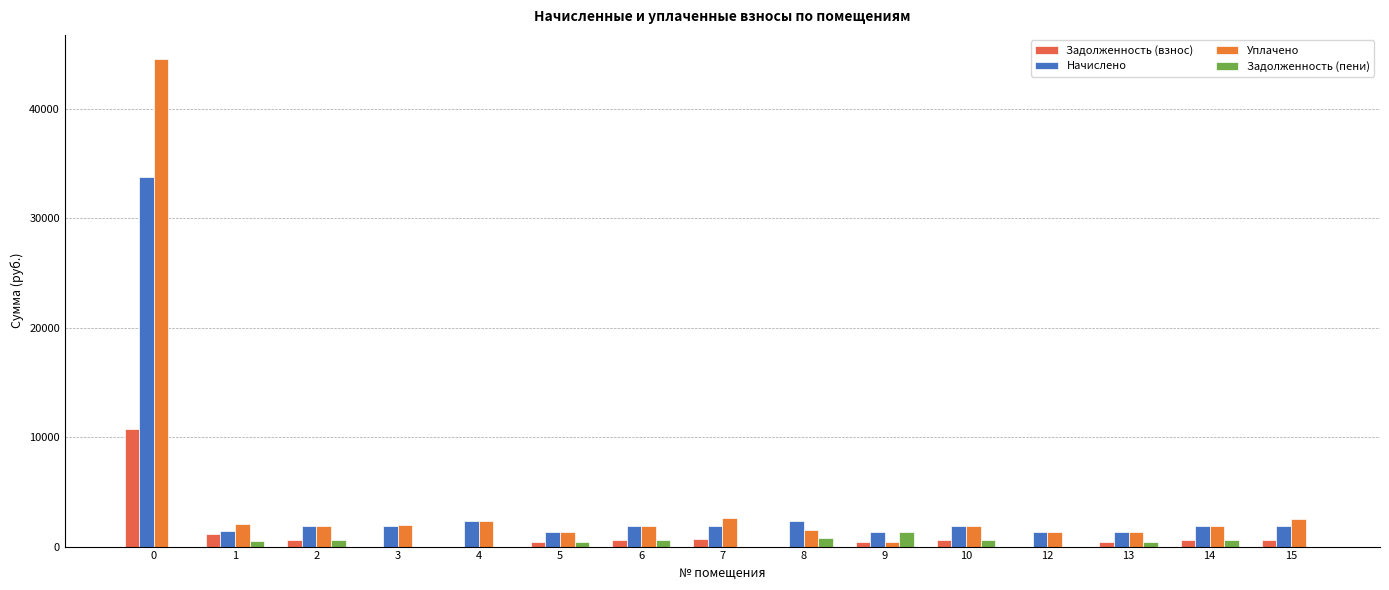

What is the maximum value for Задолженность (взнос)?

10741.1